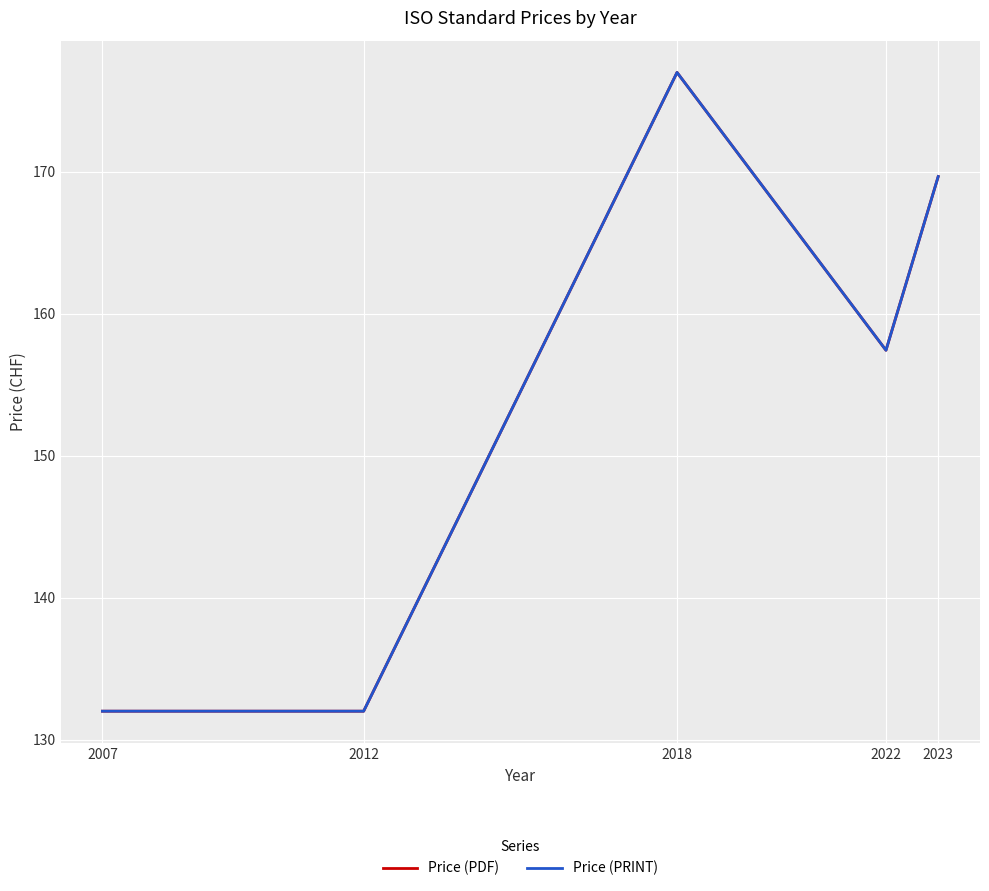

What is the total value across all series at 2007?

264.0